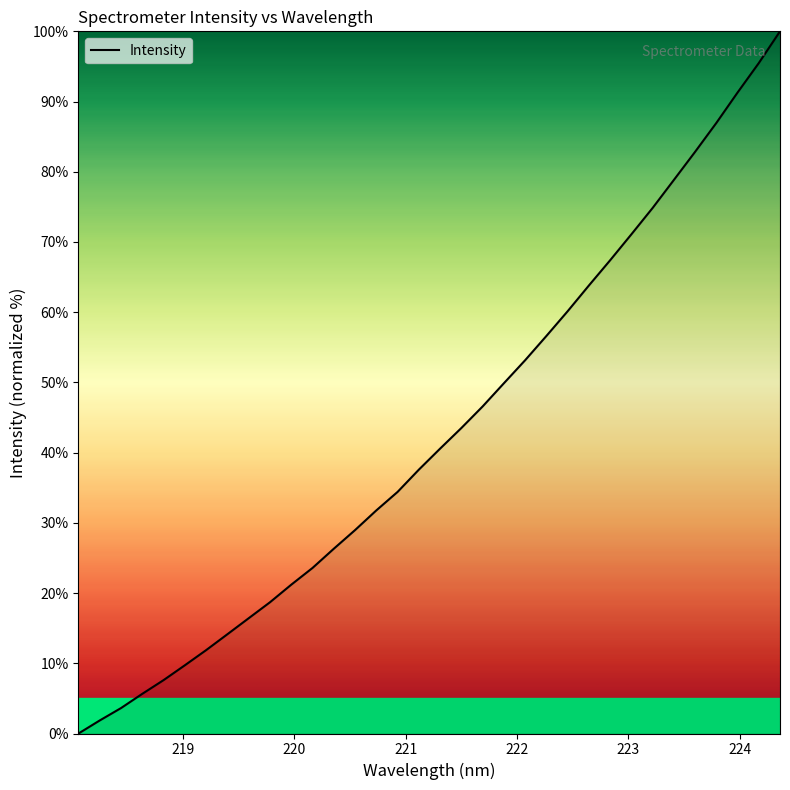

What is the maximum value shown in the chart?

100.0